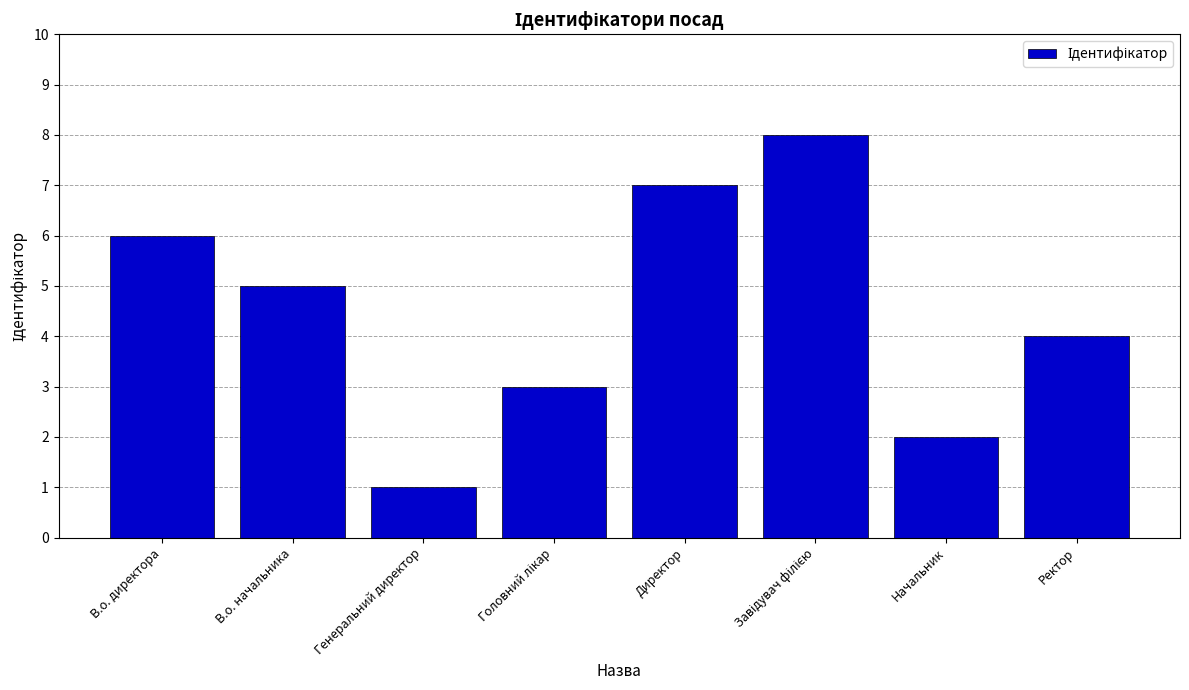

What is the difference between the second highest and minimum values?

6